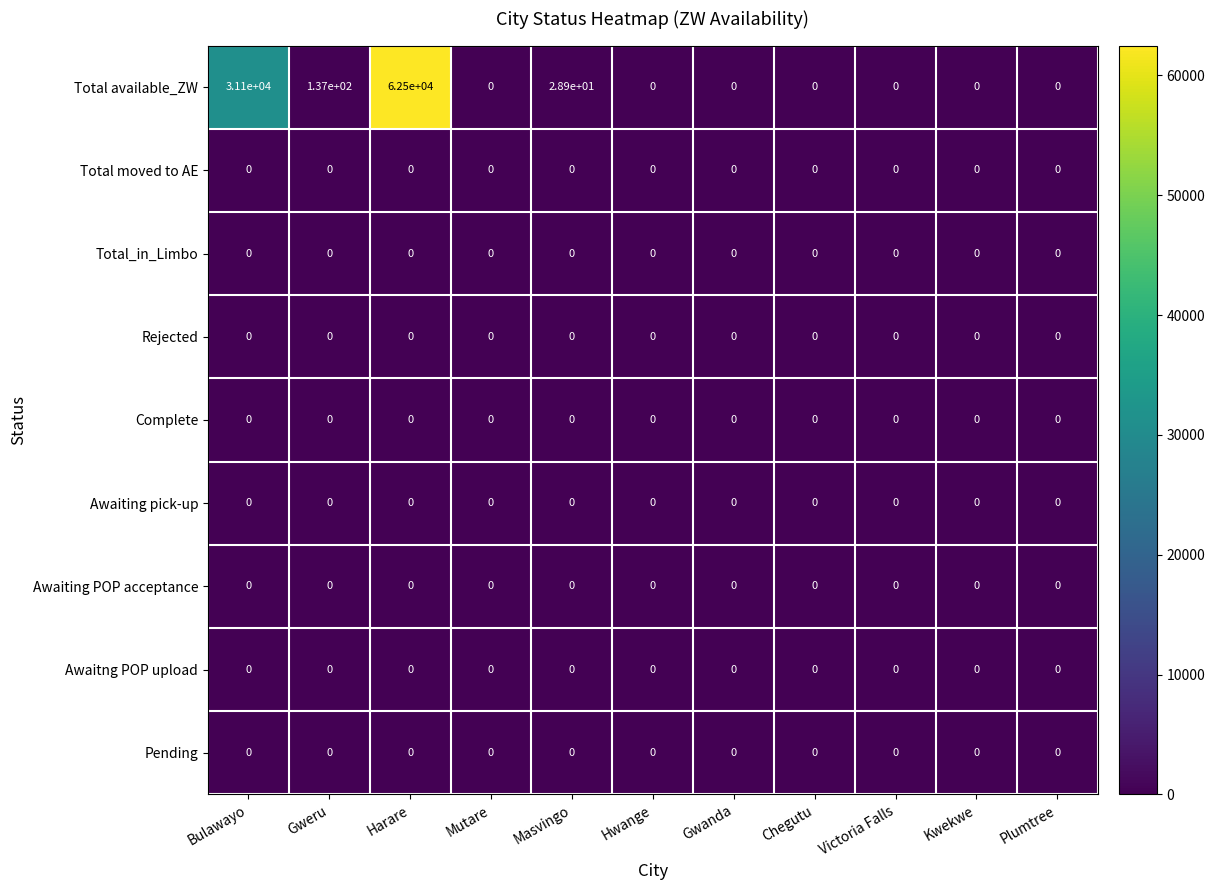

Which series has the largest range (max minus min)?

Total available_ZW